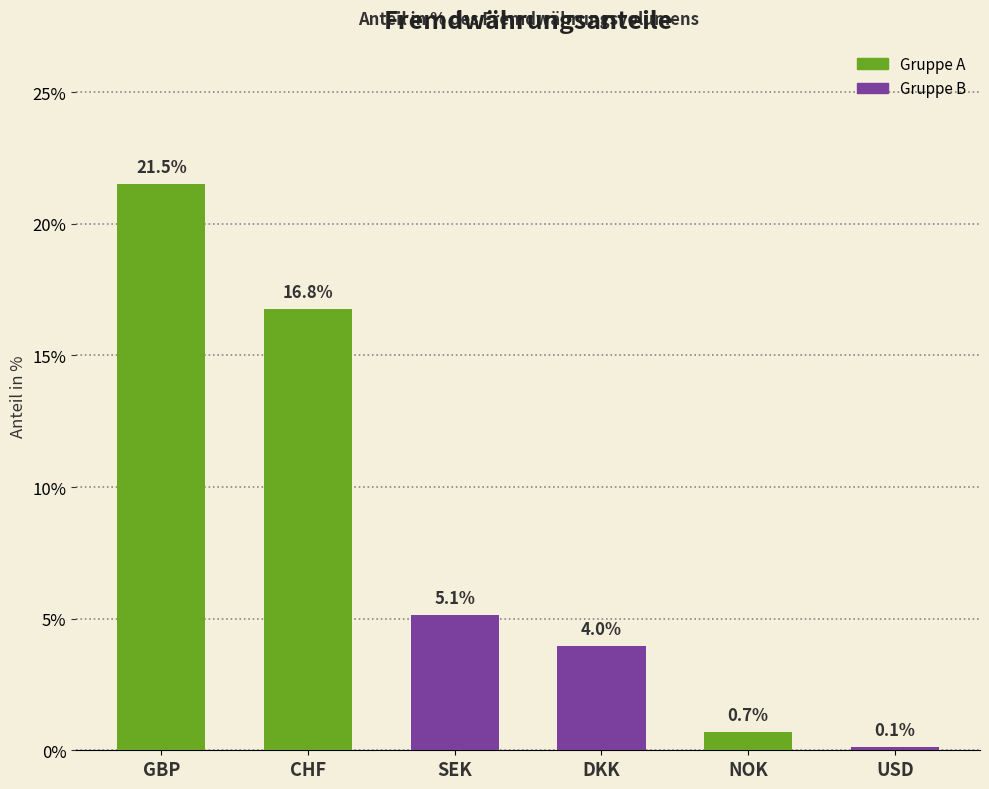

What is the label of the 6th bar from the left?

USD